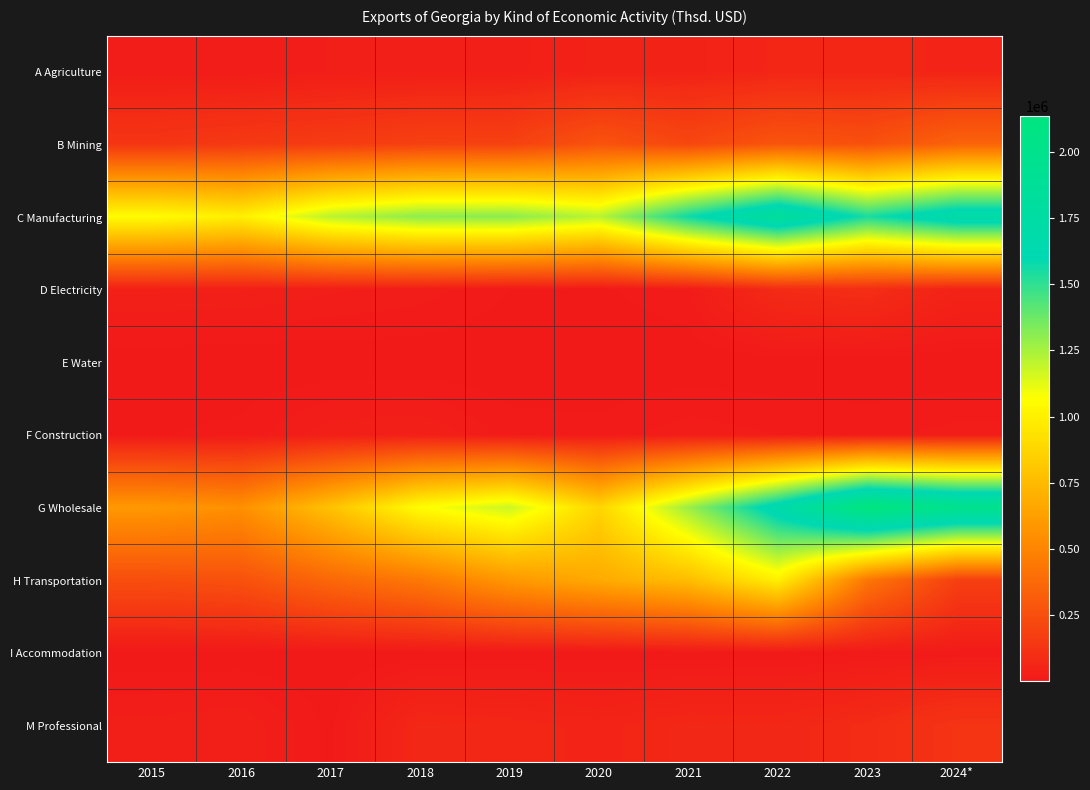

Reading right to left, list all the values displayed in this chart.

A Agriculture: 2024*=56201.5	2023=62604.8	2022=60310.9	2021=47682.3	2020=43892.7	2019=30504.4	2018=30436.1	2017=25474.4	2016=17324.3	2015=19554.4
B Mining: 2024*=343909.8	2023=258836.9	2022=277830.2	2021=215123.7	2020=270661.3	2019=188619.6	2018=184745.1	2017=162728.6	2016=150899.6	2015=132714.9
C Manufacturing: 2024*=1732545.6	2023=1545446.5	2022=1846895.6	2021=1570633.5	2020=1212256.0	2019=1307649.2	2018=1304188.2	2017=1211573.3	2016=997177.9	2015=1057323.6
D Electricity: 2024*=49929.8	2023=96433.6	2022=85156.0	2021=16497.0	2020=6173.0	2019=8313.3	2018=21116.0	2017=26568.1	2016=34549.8	2015=35579.0
E Water: 2024*=166.3	2023=242.5	2022=1257.0	2021=874.2	2020=131.1	2019=468.9	2018=1403.2	2017=85.6	2016=197.4	2015=794.7
F Construction: 2024*=20122.9	2023=14720.1	2022=16544.4	2021=21932.8	2020=11979.3	2019=13219.4	2018=34218.1	2017=31084.4	2016=11276.7	2015=7686.3
G Wholesale: 2024*=1994403.2	2023=2134288.9	2022=1686011.7	2021=1275927.7	2020=874557.8	2019=1176209.2	2018=1059757.6	2017=785243.9	2016=553316.6	2015=590649.4
H Transportation: 2024*=180474.7	2023=432794.6	2022=996642.9	2021=766338.1	2020=675758.0	2019=590725.8	2018=445354.8	2017=365117.0	2016=263042.1	2015=246716.6
I Accommodation: 2024*=9375.3	2023=7248.0	2022=2536.1	2021=1853.7	2020=1641.9	2019=2139.2	2018=1212.7	2017=761.1	2016=576.9	2015=533.5
M Professional: 2024*=127362.9	2023=87219.9	2022=68290.1	2021=69629.1	2020=54454.0	2019=64947.4	2018=70577.4	2017=5482.8	2016=32904.8	2015=28629.6